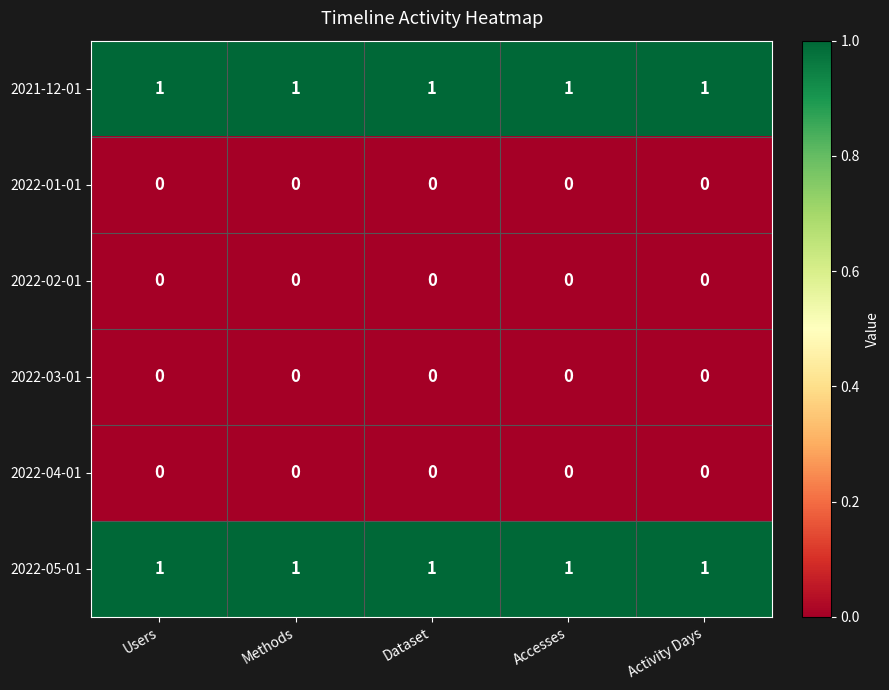

At how many categories does at least one series exceed 0?

5